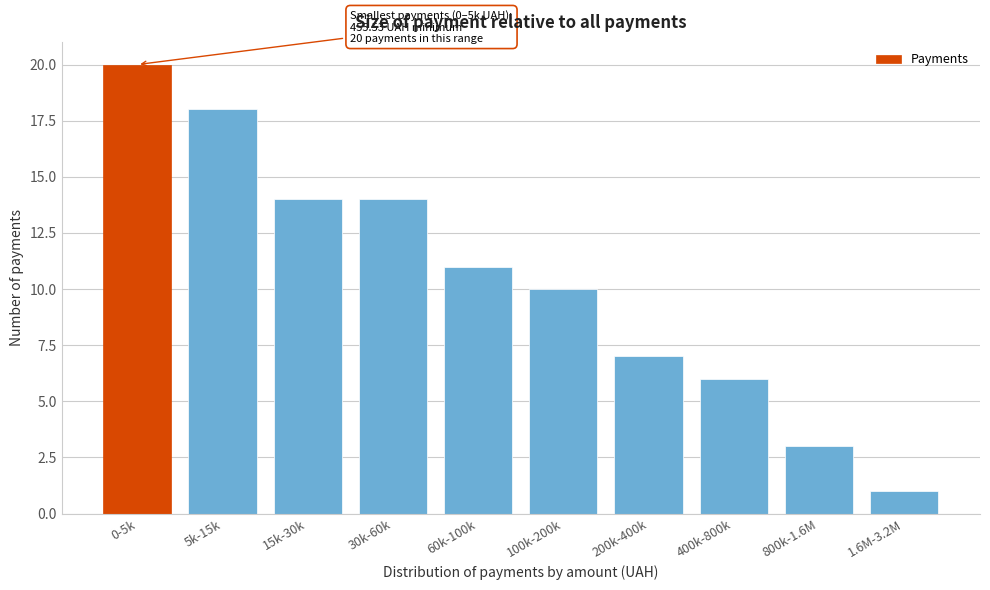

Reading right to left, what are all the values shown in this chart?

1.6M-3.2M=1	800k-1.6M=3	400k-800k=6	200k-400k=7	100k-200k=10	60k-100k=11	30k-60k=14	15k-30k=14	5k-15k=18	0-5k=20